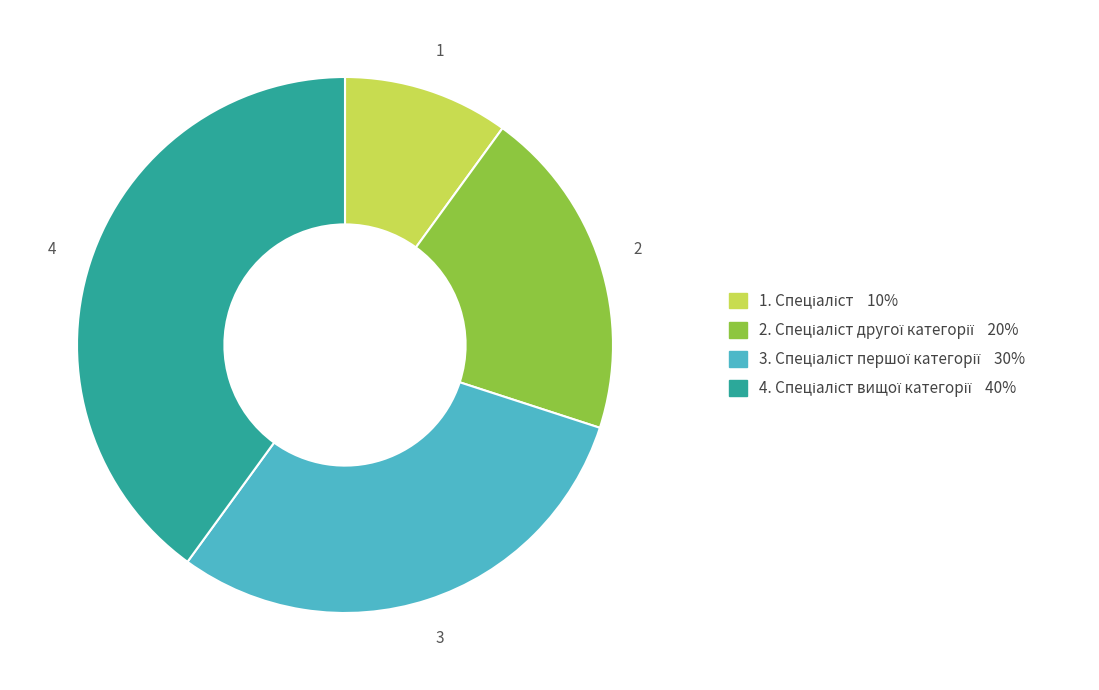

Is there any slice that represents more than half of the pie?

No